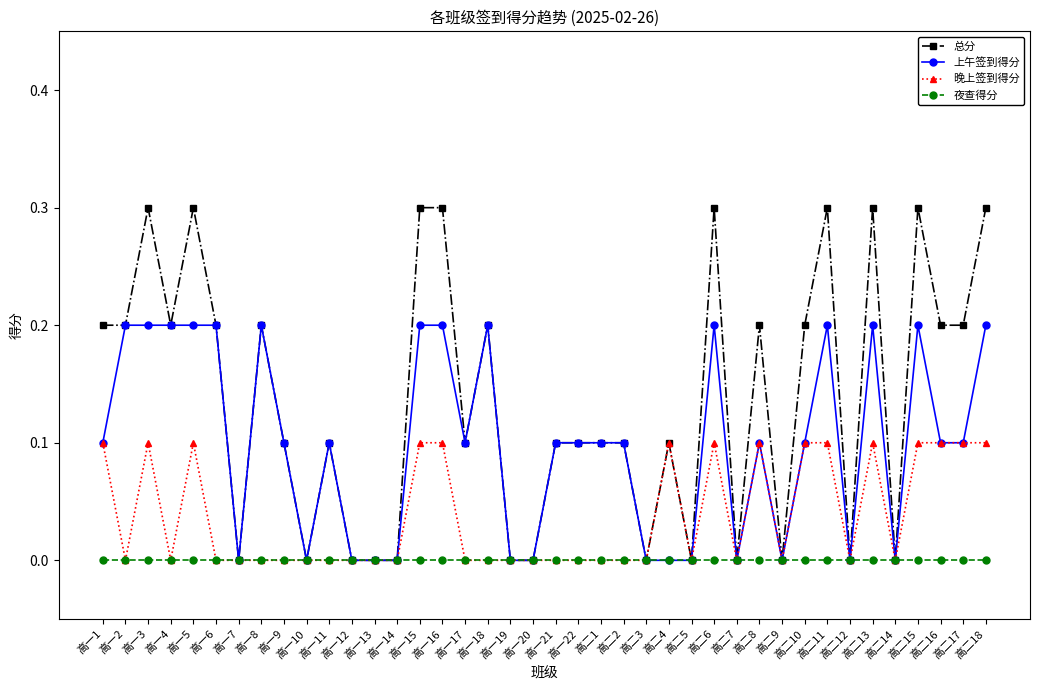

True or false: 总分 has a value of 0.2 at 高二5.

False